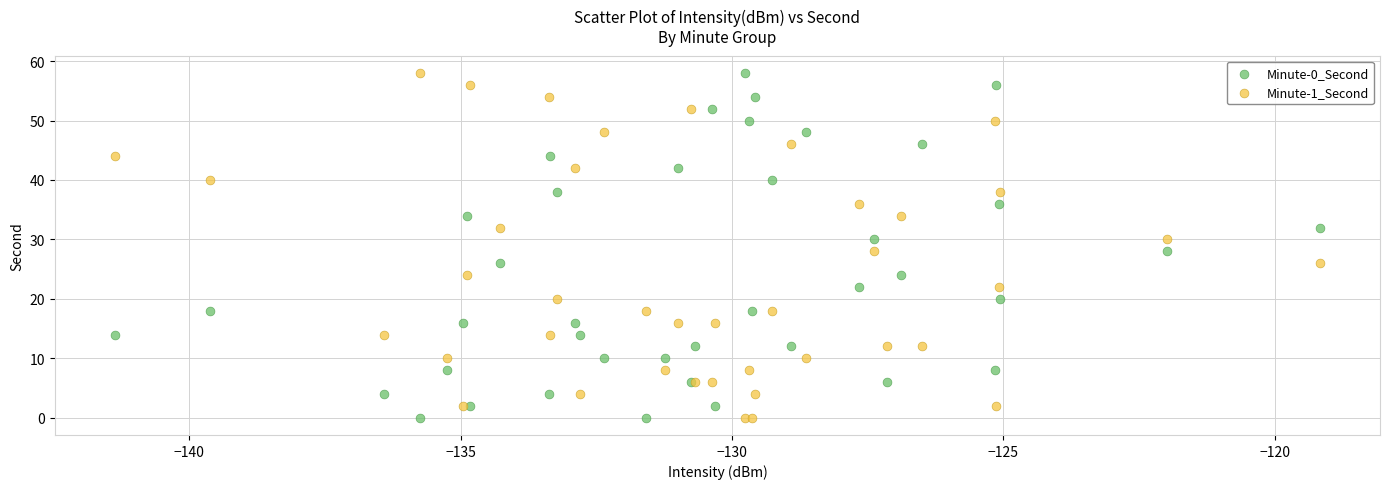

What are all the series names shown in the legend?

Minute-0_Second, Minute-1_Second